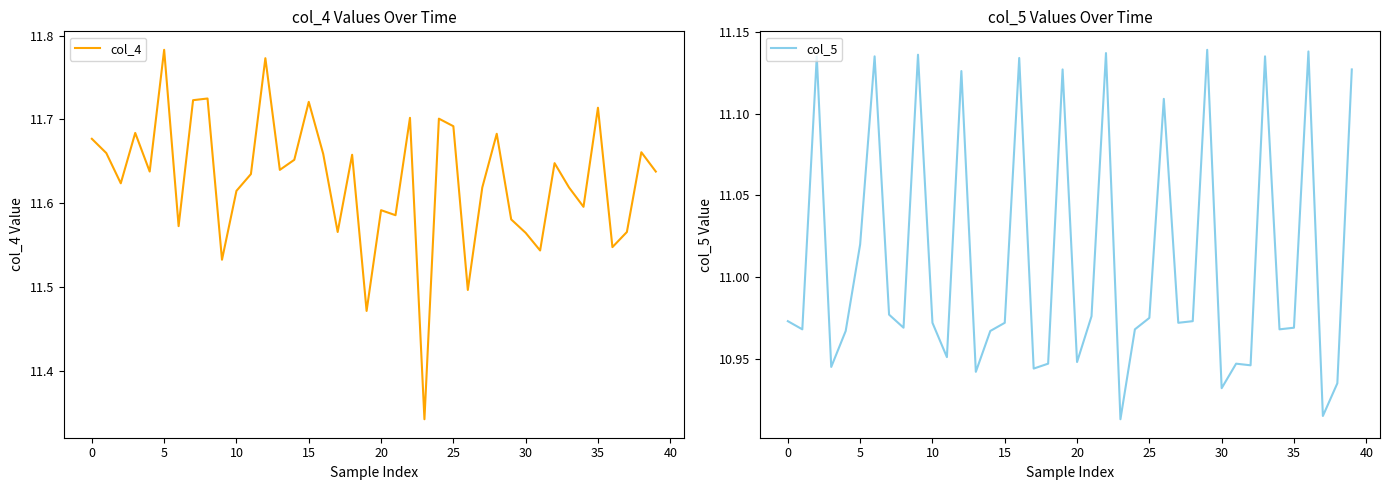

What is the sum of the col_5 values at 15 and 20?

21.9